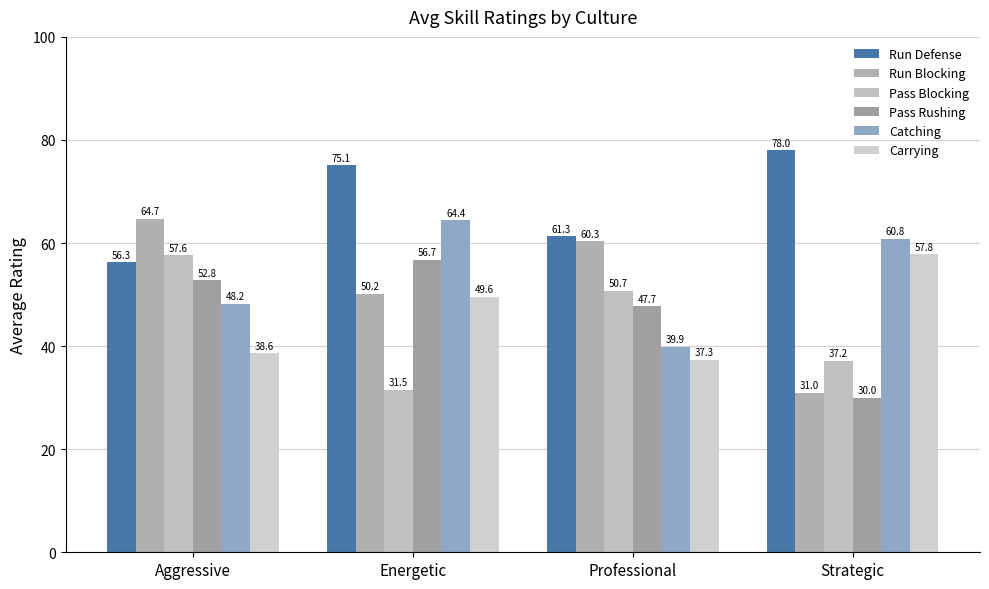

At how many categories does at least one series exceed 46?

4